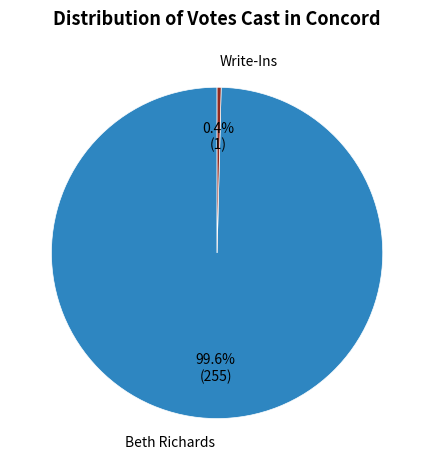

Rank the categories by value from highest to lowest.

Beth Richards, Write-Ins